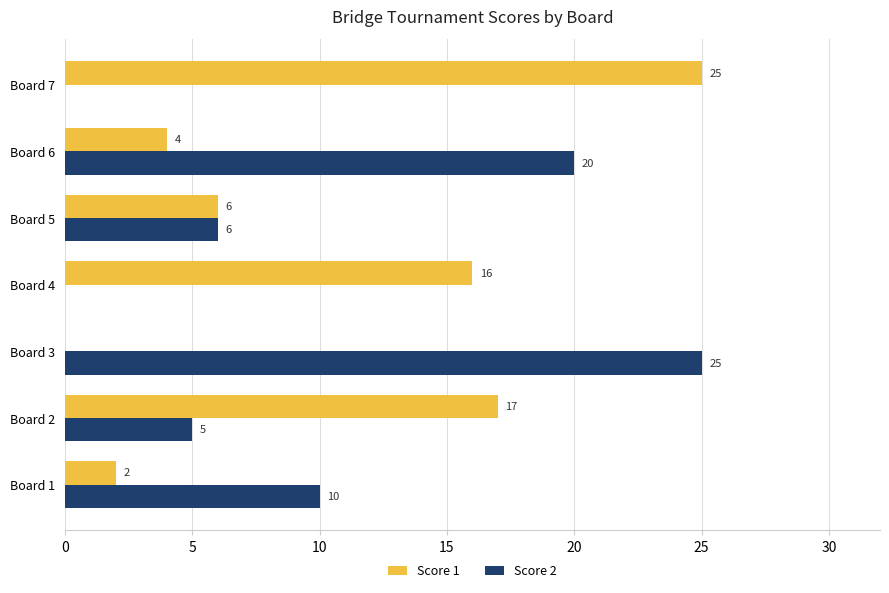

Which series changed the most between Board 3 and Board 4?

Score 2